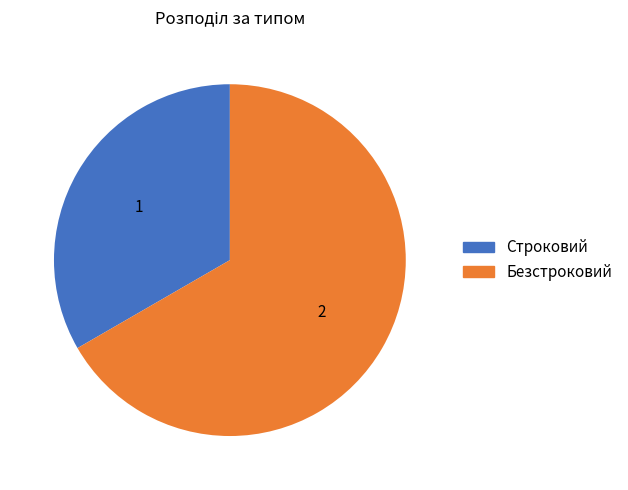

Is Безстроковий the majority of the pie?

Yes